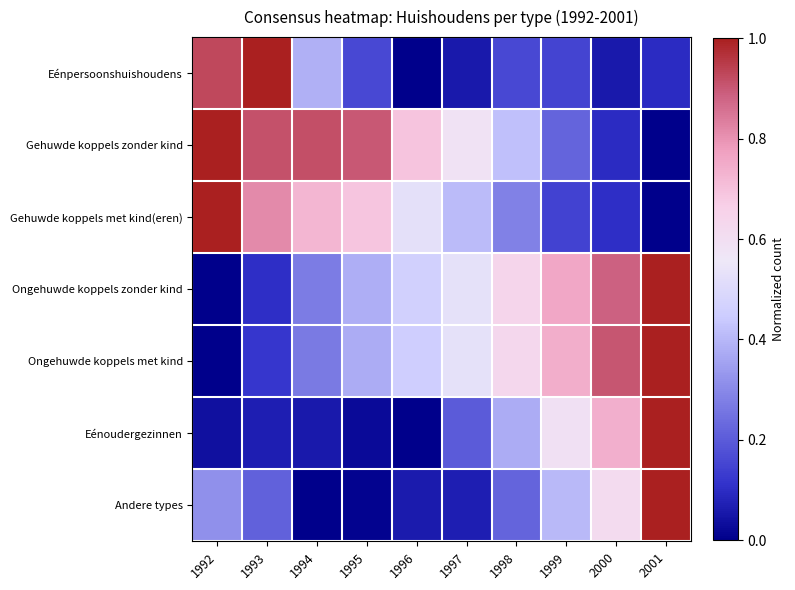

Reading left to right, extract all data points from this chart.

Eénpersoonshuishoudens: 1992=0.9	1993=1.0	1994=0.4	1995=0.2	1996=0.0	1997=0.1	1998=0.2	1999=0.1	2000=0.1	2001=0.1
Gehuwde koppels zonder kind: 1992=1.0	1993=0.9	1994=0.9	1995=0.9	1996=0.7	1997=0.6	1998=0.4	1999=0.2	2000=0.1	2001=0.0
Gehuwde koppels met kind(eren): 1992=1.0	1993=0.8	1994=0.7	1995=0.7	1996=0.5	1997=0.4	1998=0.3	1999=0.1	2000=0.1	2001=0.0
Ongehuwde koppels zonder kind: 1992=0.0	1993=0.1	1994=0.3	1995=0.4	1996=0.5	1997=0.5	1998=0.6	1999=0.8	2000=0.9	2001=1.0
Ongehuwde koppels met kind: 1992=0.0	1993=0.1	1994=0.3	1995=0.4	1996=0.5	1997=0.5	1998=0.6	1999=0.7	2000=0.9	2001=1.0
Eénoudergezinnen: 1992=0.0	1993=0.1	1994=0.1	1995=0.0	1996=0.0	1997=0.2	1998=0.4	1999=0.6	2000=0.7	2001=1.0
Andere types: 1992=0.3	1993=0.2	1994=0.0	1995=0.0	1996=0.1	1997=0.1	1998=0.2	1999=0.4	2000=0.6	2001=1.0